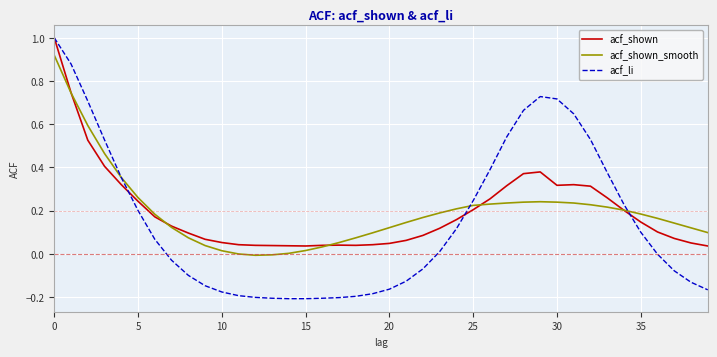

Which series has the widest spread of values?

acf_li